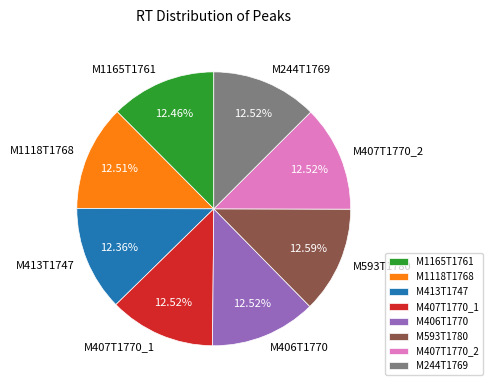

Does M407T1770_1 represent more than half of the total?

No